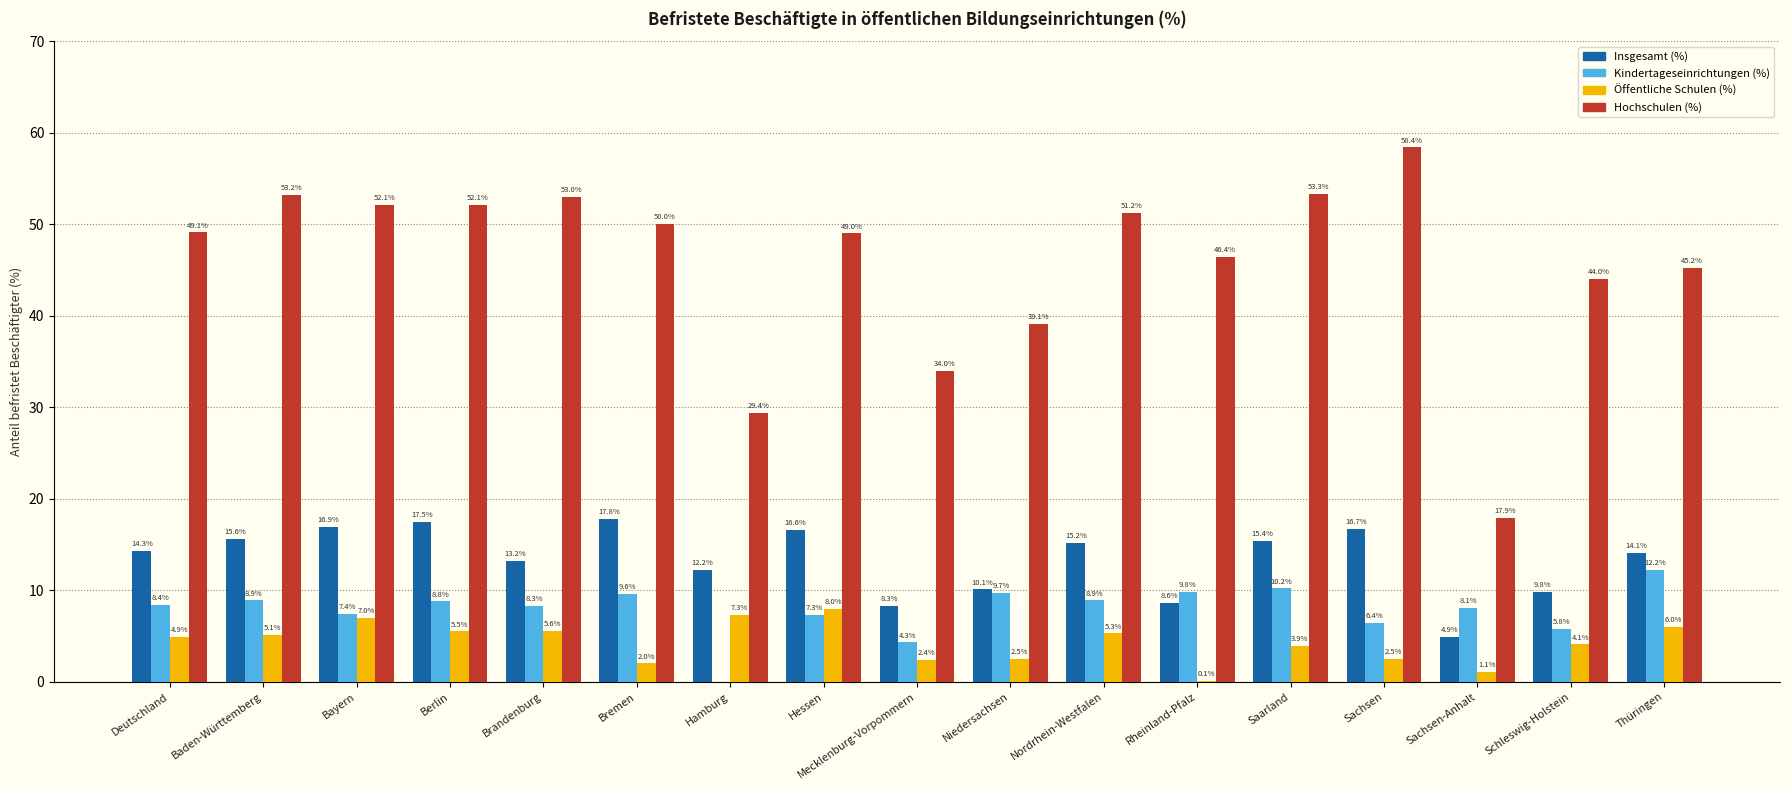

Reading right to left, list all the values displayed in this chart.

Insgesamt (%): 14.1	9.8	4.9	16.7	15.4	8.6	15.2	10.1	8.3	16.6	12.2	17.8	13.2	17.5	16.9	15.6	14.3
Kindertageseinrichtungen (%): 12.2	5.8	8.1	6.4	10.2	9.8	8.9	9.7	4.3	7.3	0.0	9.6	8.3	8.8	7.4	8.9	8.4
Öffentliche Schulen (%): 6.0	4.1	1.1	2.5	3.9	0.1	5.3	2.5	2.4	8.0	7.3	2.0	5.6	5.5	7.0	5.1	4.9
Hochschulen (%): 45.2	44.0	17.9	58.4	53.3	46.4	51.2	39.1	34.0	49.0	29.4	50.0	53.0	52.1	52.1	53.2	49.1